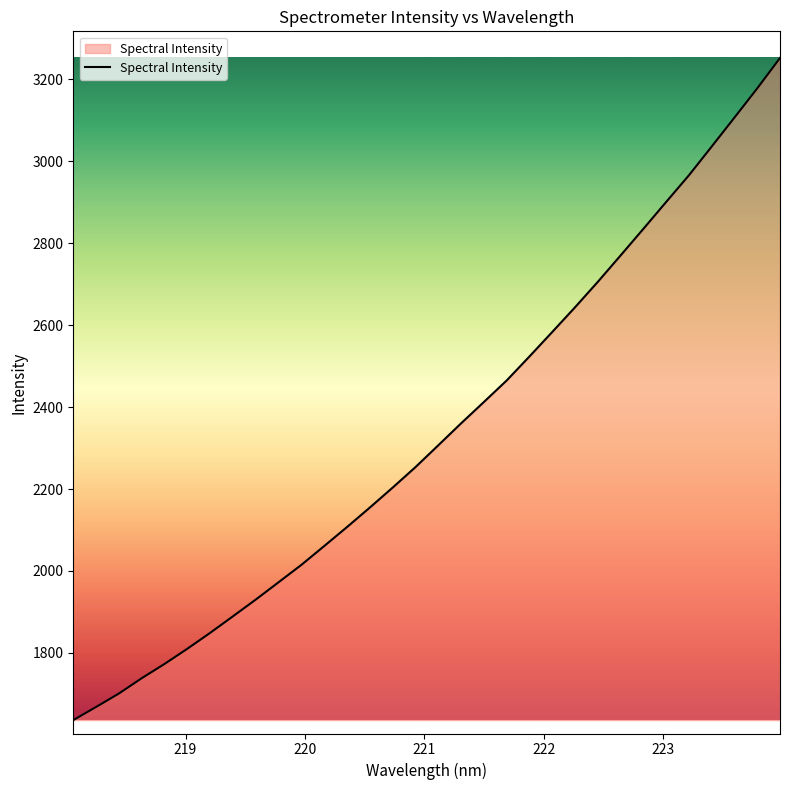

What is the minimum value shown in the chart?

1635.8